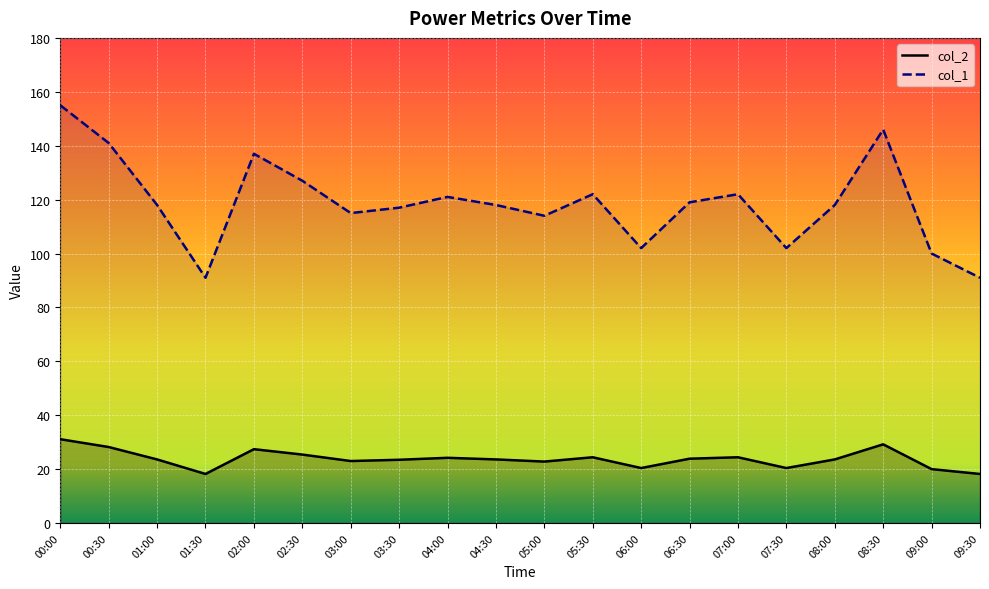

Which category has the highest value in the col_1 series?

00:00